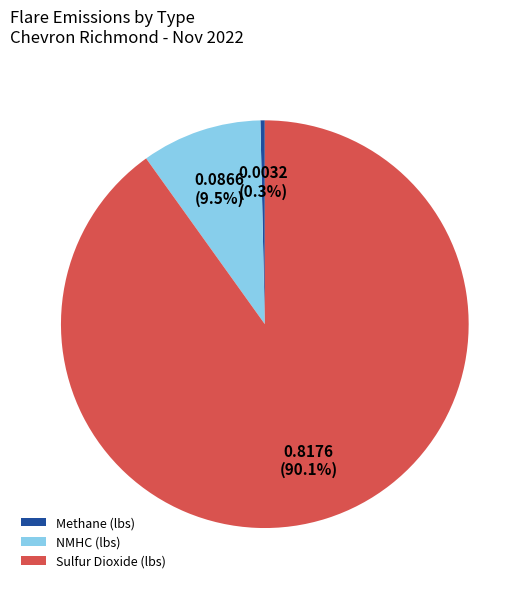

To the nearest percent, what is the average slice percentage?

33%